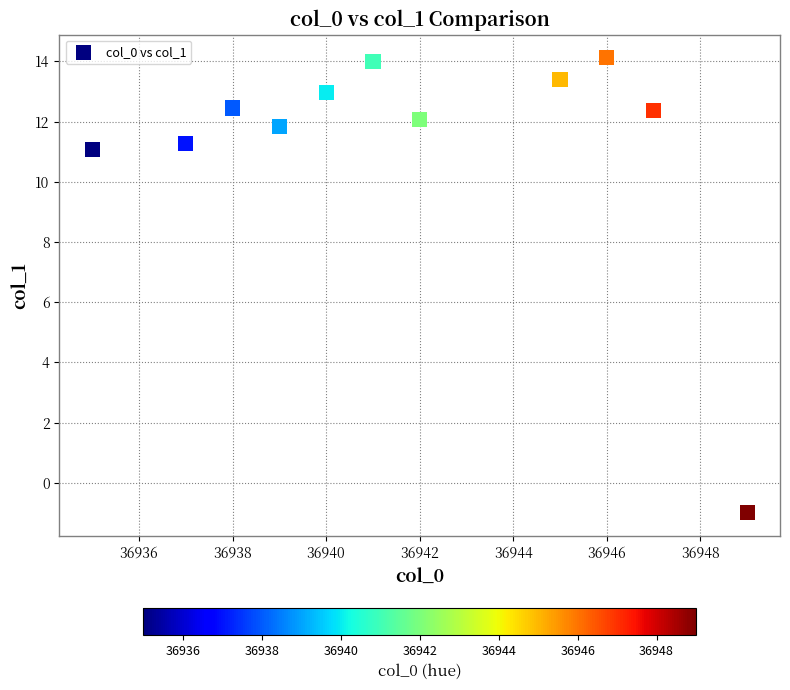

What Y value in the scatter plot is closest to 6?

11.1